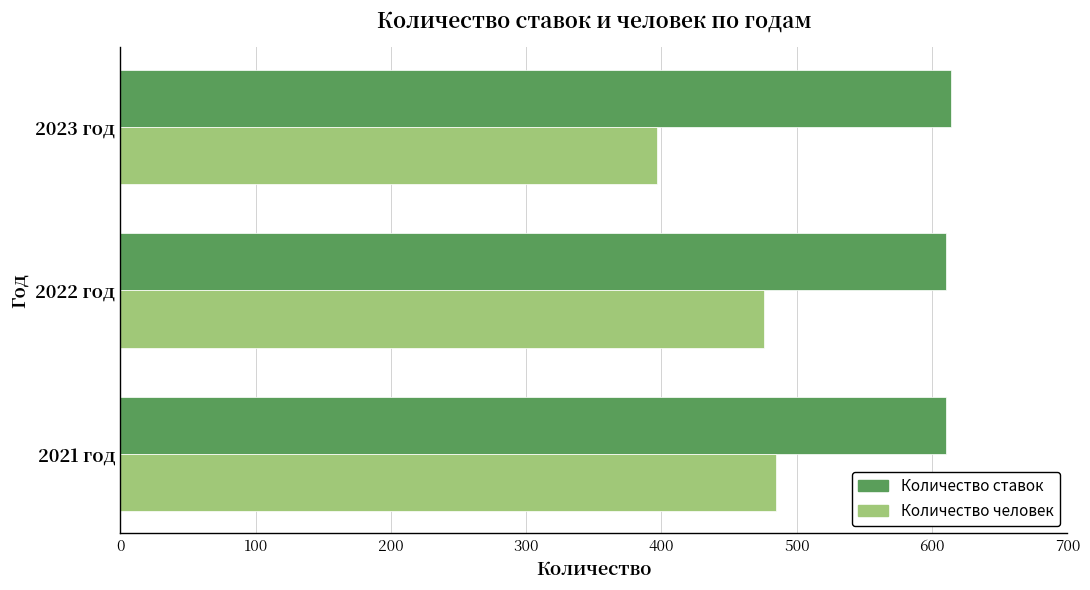

What is the difference between the highest and lowest values at 2022 год?

134